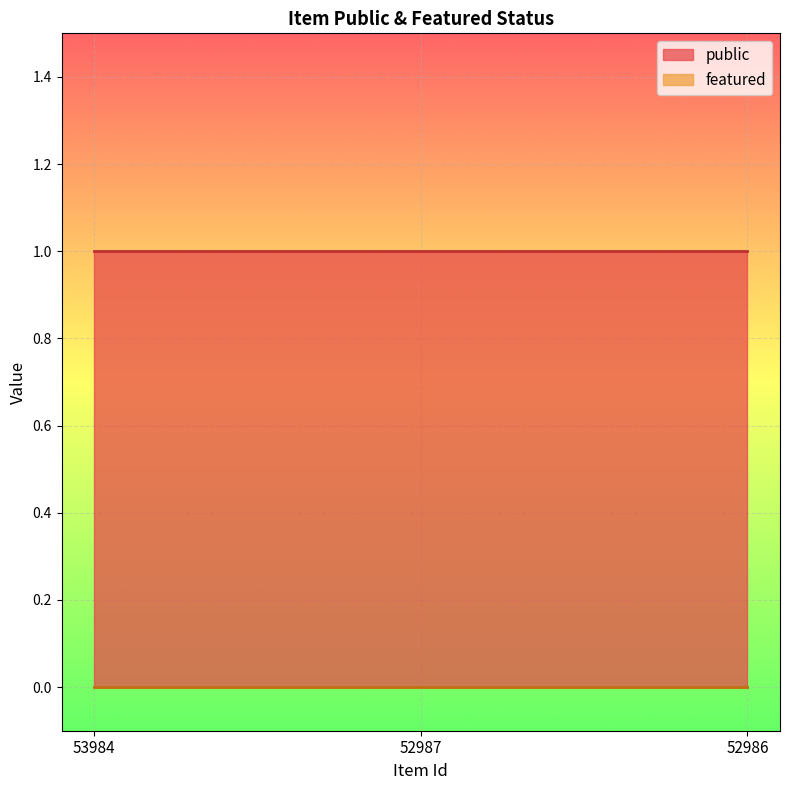

What is the sum of all public values?

3